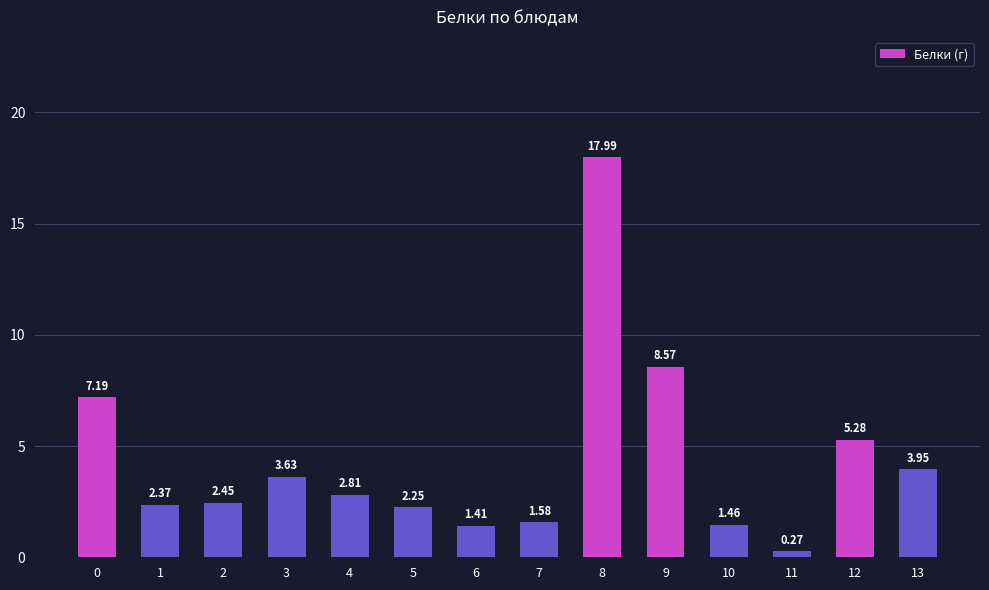

Are the bars grouped side by side (vs. stacked)?

No